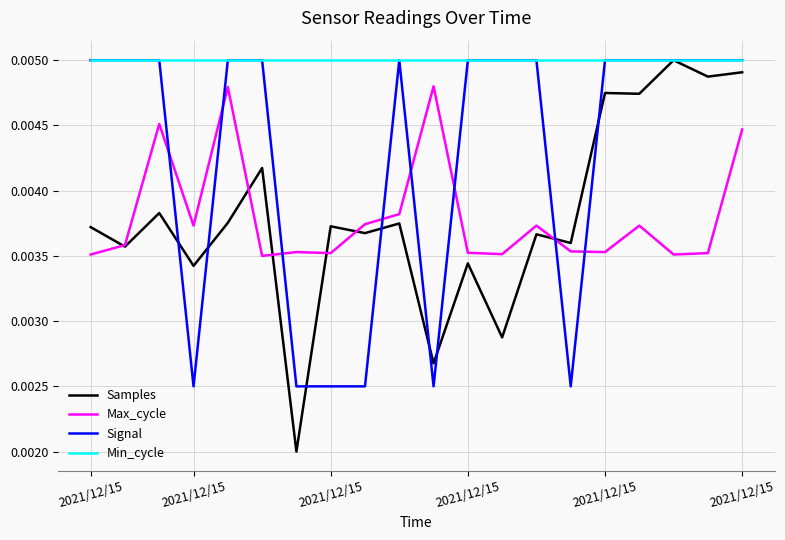

Which series has the widest spread of values?

Samples